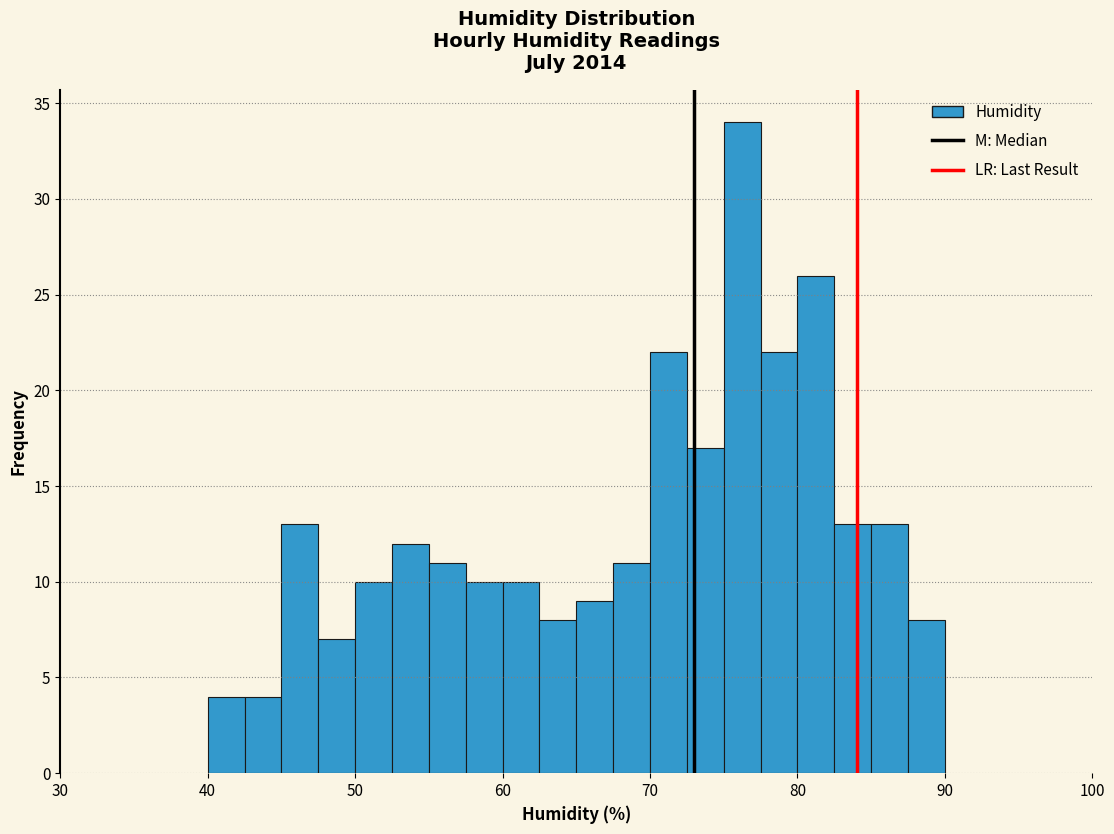

Read against the x-axis, roughly where is the centre of the tallest bar?

76